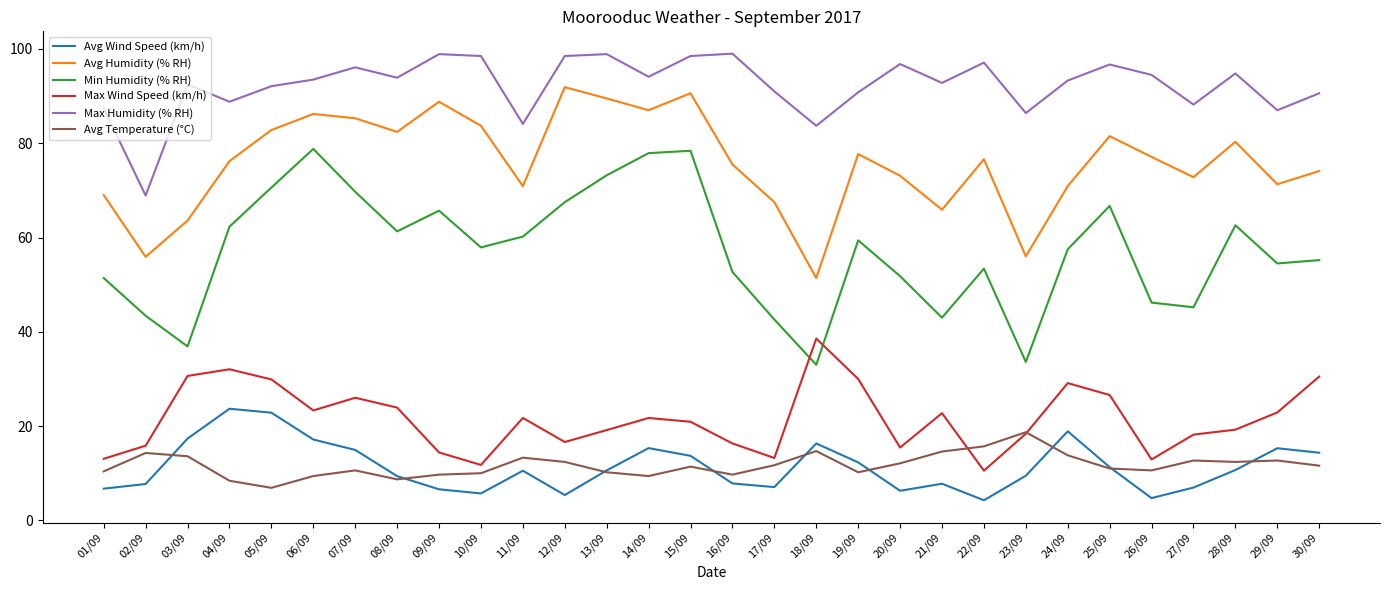

What are all the series names shown in the legend?

Avg Wind Speed (km/h), Avg Humidity (% RH), Min Humidity (% RH), Max Wind Speed (km/h), Max Humidity (% RH), Avg Temperature (°C)